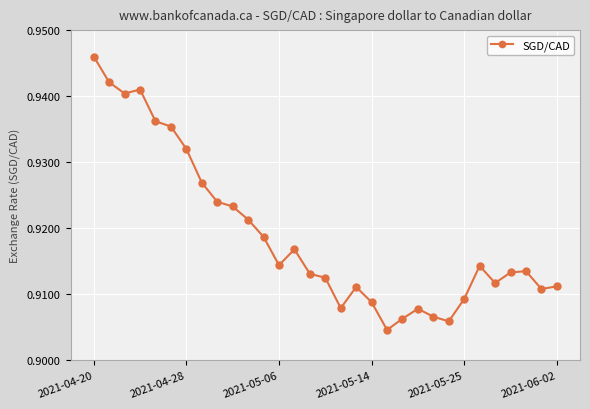

How many values are between 0 and 1?

31